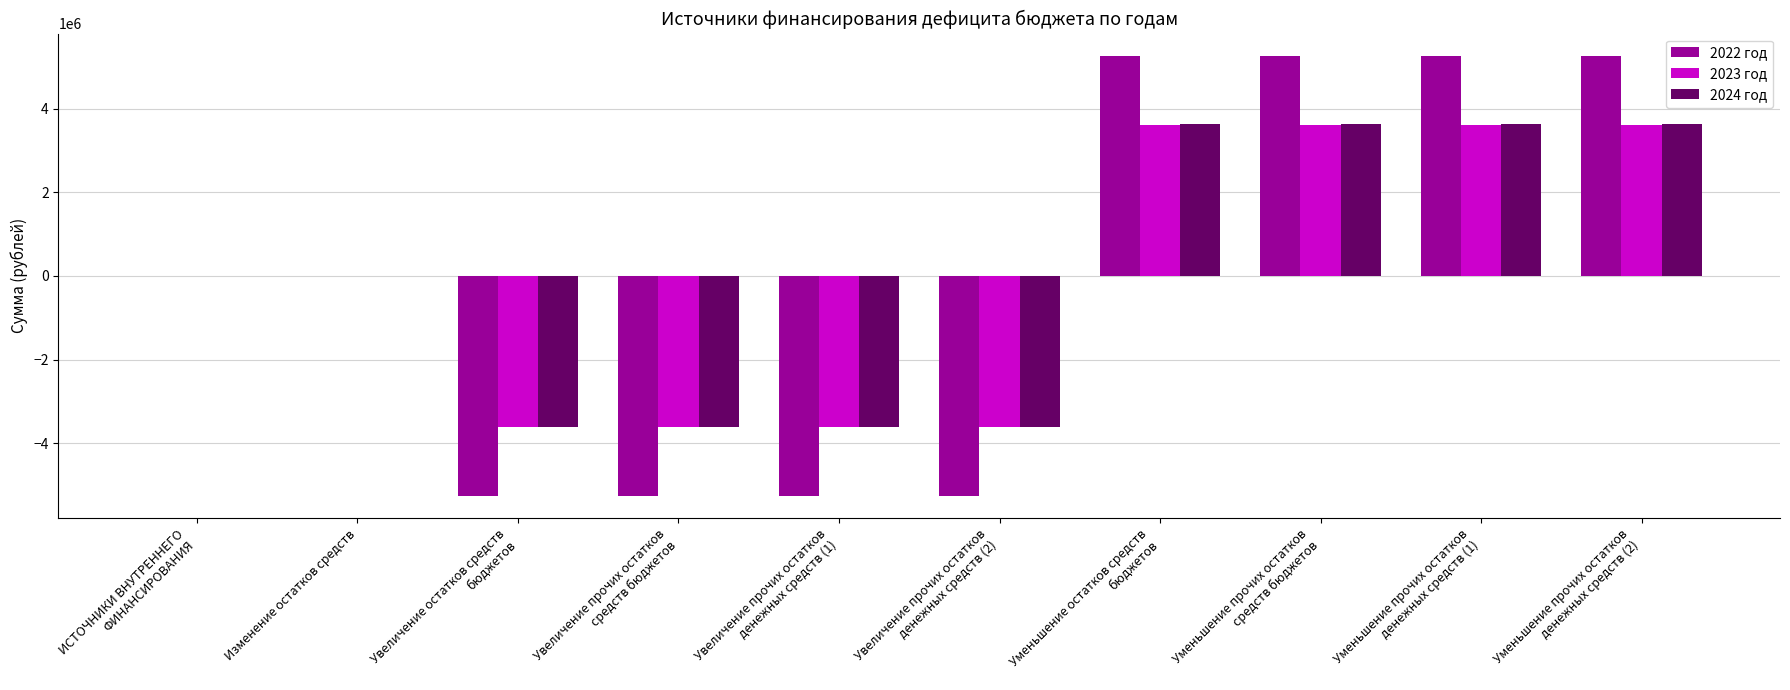

True or false: 2024 год has a value of 0 at Изменение остатков средств.

True